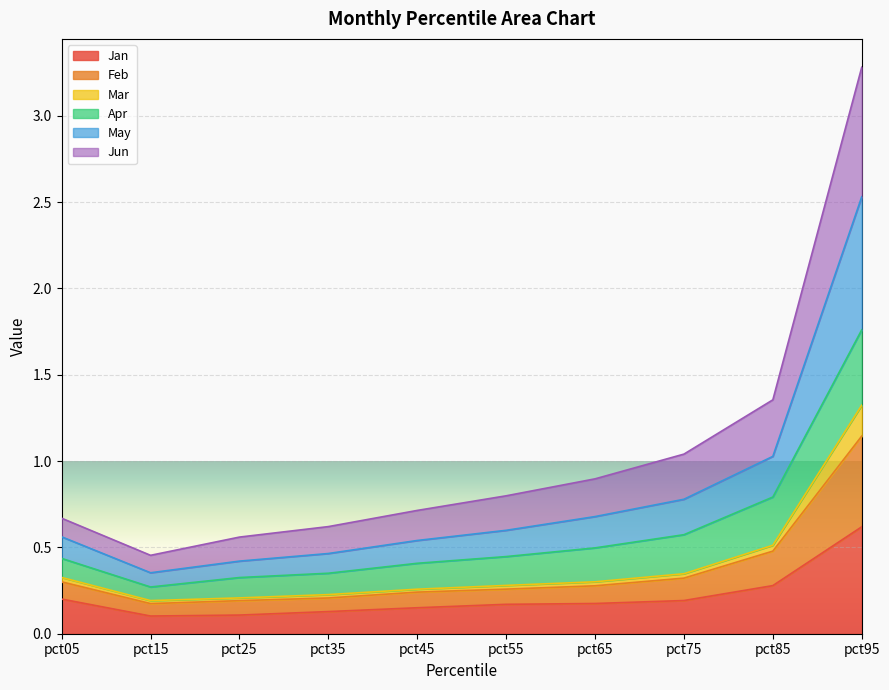

True or false: Jan has a value of 1.0 at pct95.

False